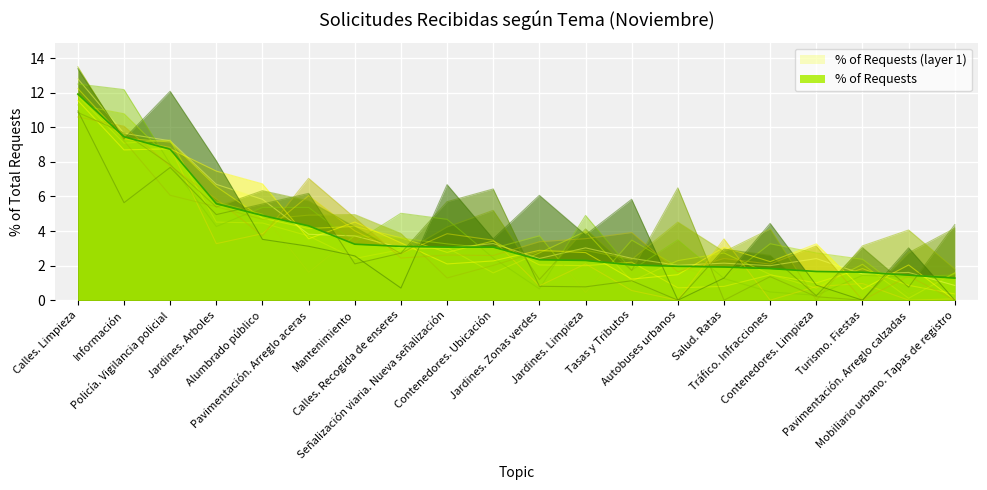

What is the average value?

3.8